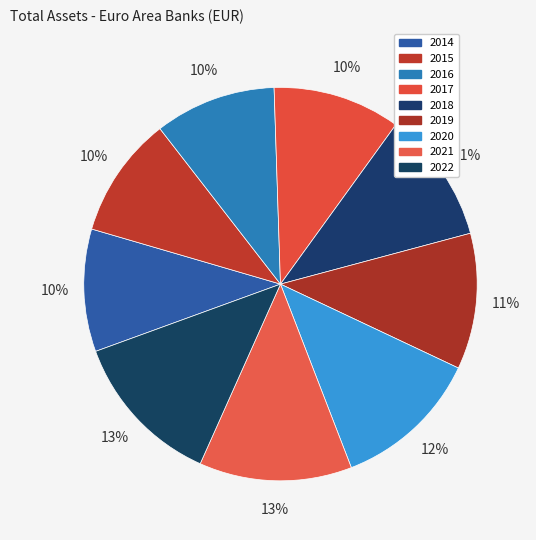

Count the number of slices in the pie.

9